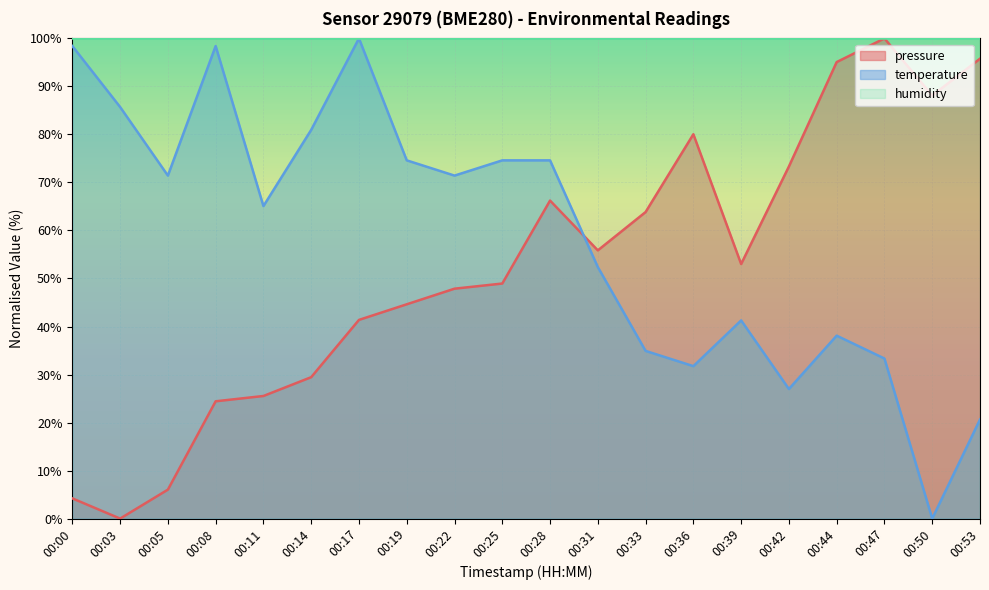

The temperature series shows 46.5 at 00:05. True or false?

False